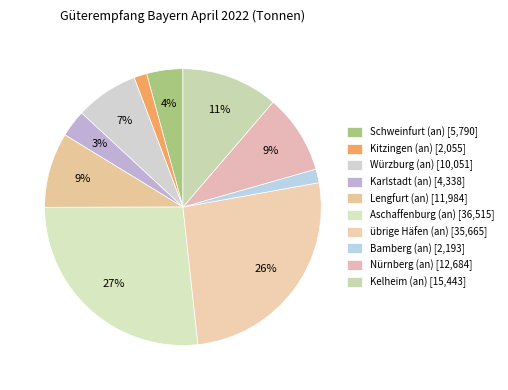

Which category has the biggest portion of the pie?

Aschaffenburg (an)